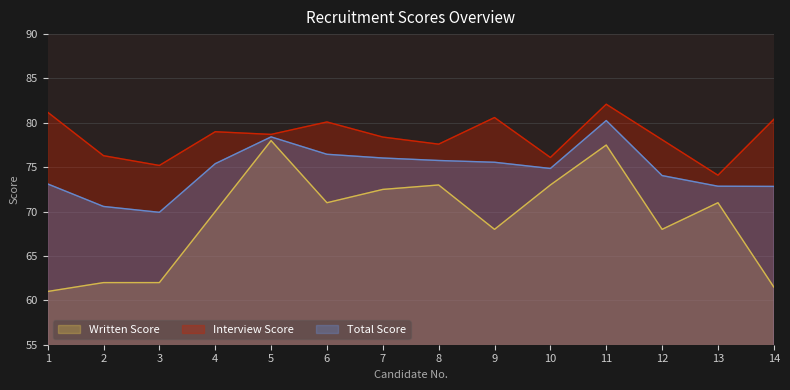

At which category is the sum across all series the highest?

11